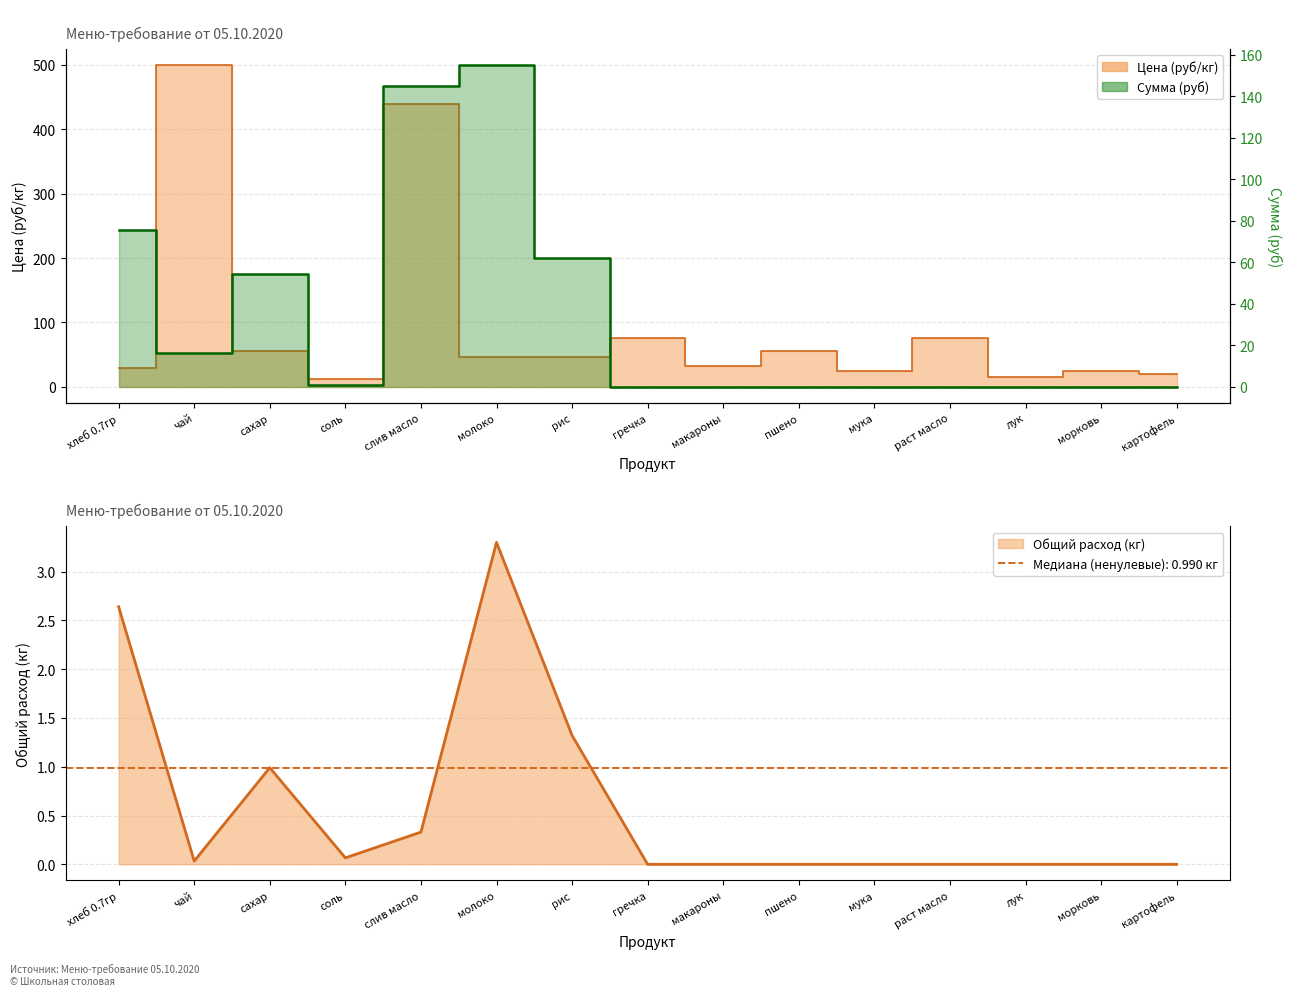

Does the chart display data point markers on the line(s)?

No